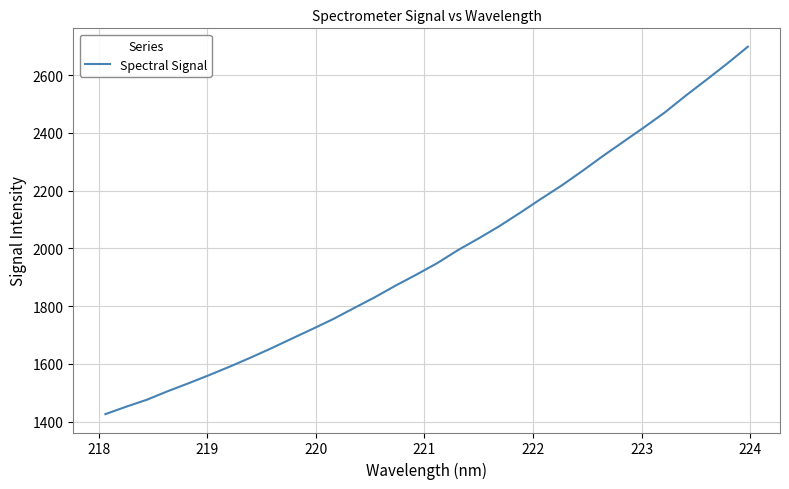

What is the smallest value displayed?

1426.3